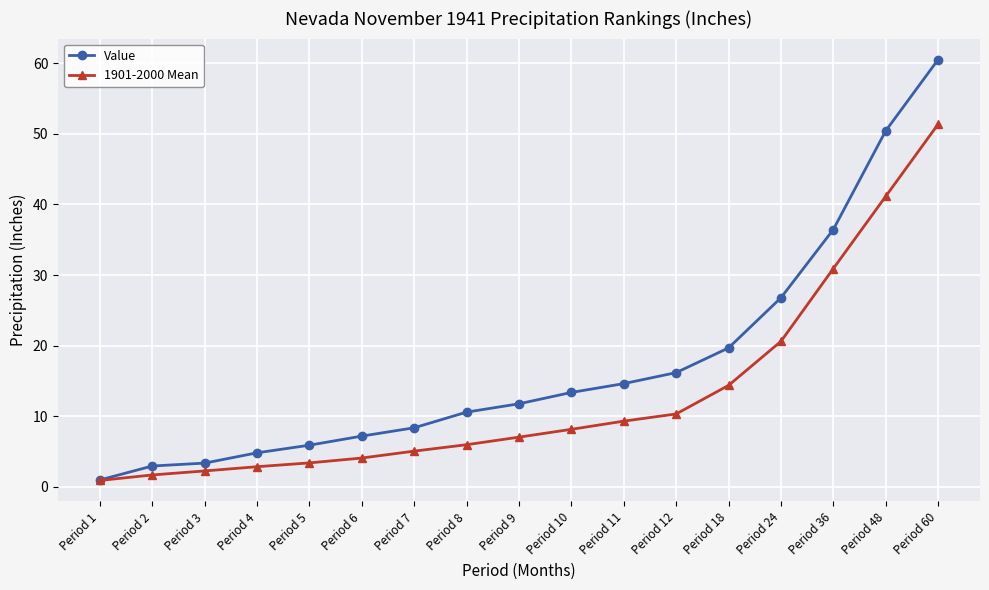

What is the difference between the 1901-2000 Mean values at Period 2 and Period 24?

18.9